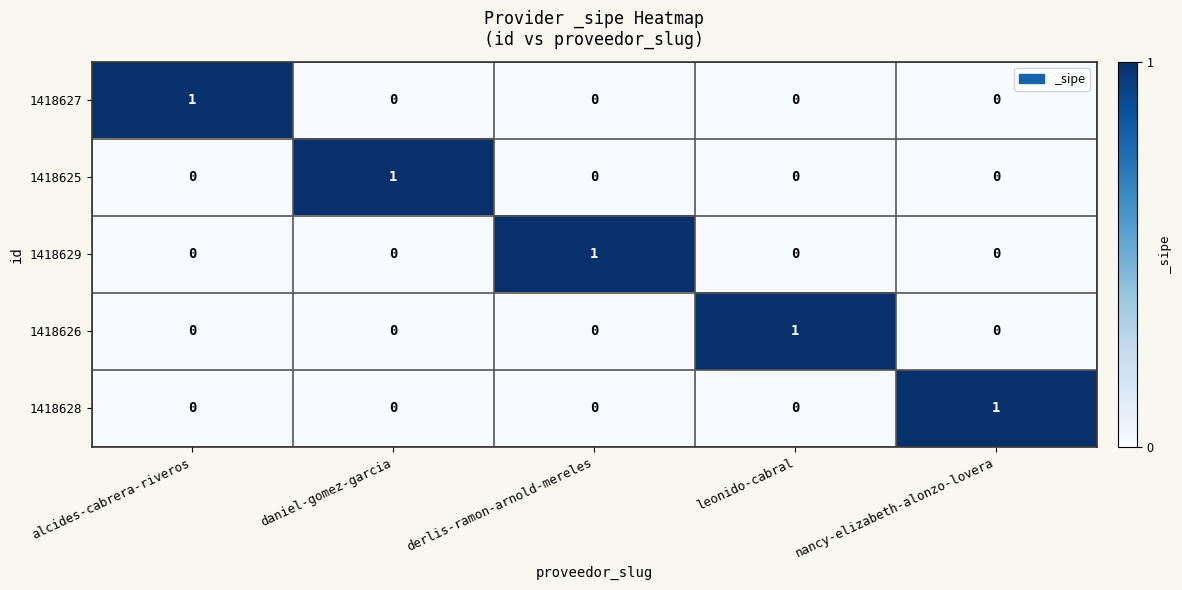

At how many categories does at least one series exceed 0?

5